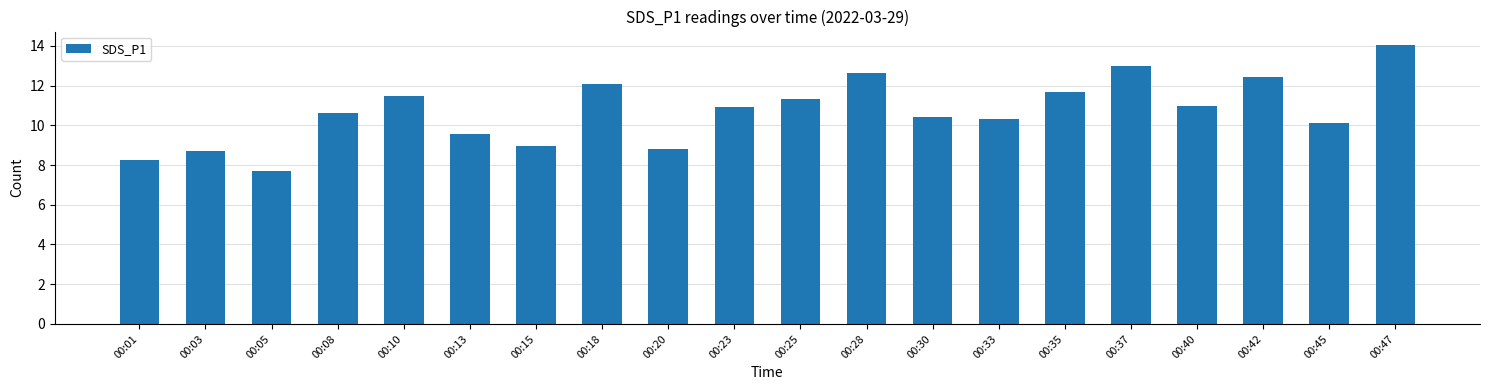

True or false: the data shows 13.0 at 00:37.

True